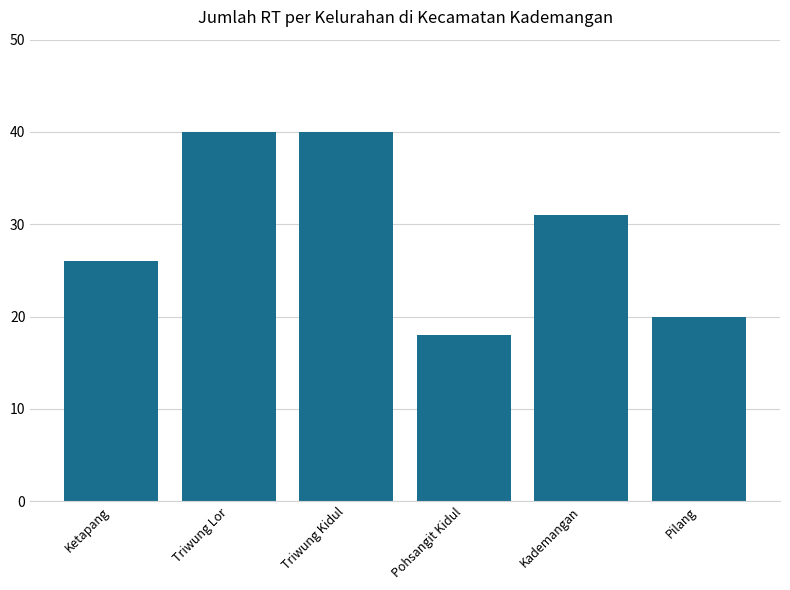

Reading left to right, transcribe all the data shown in this chart.

26	40	40	18	31	20